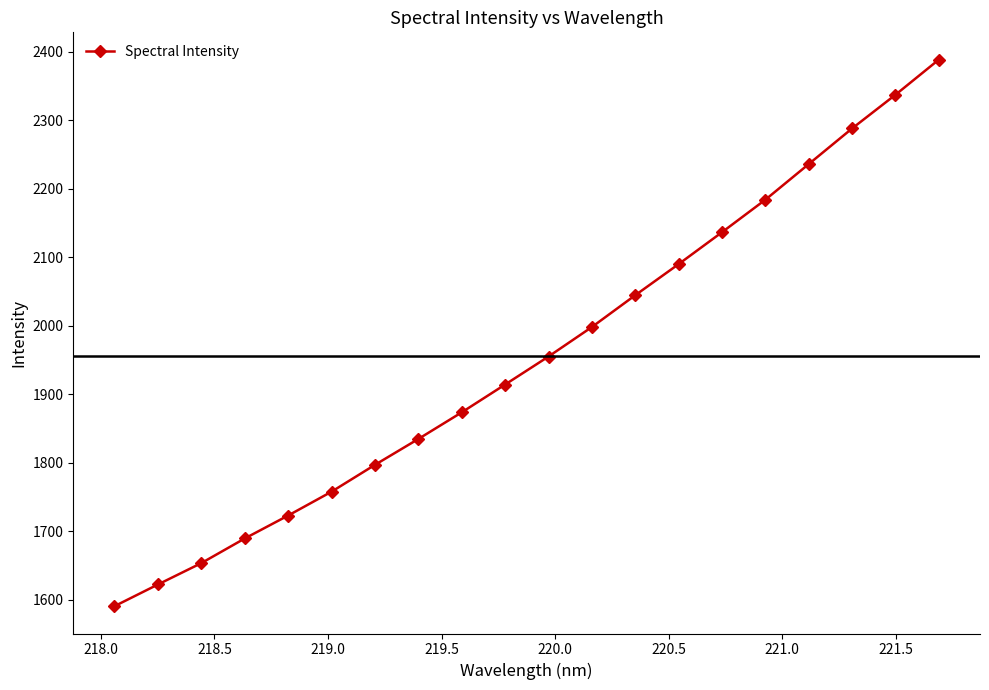

What is the sum of all values?

39112.3